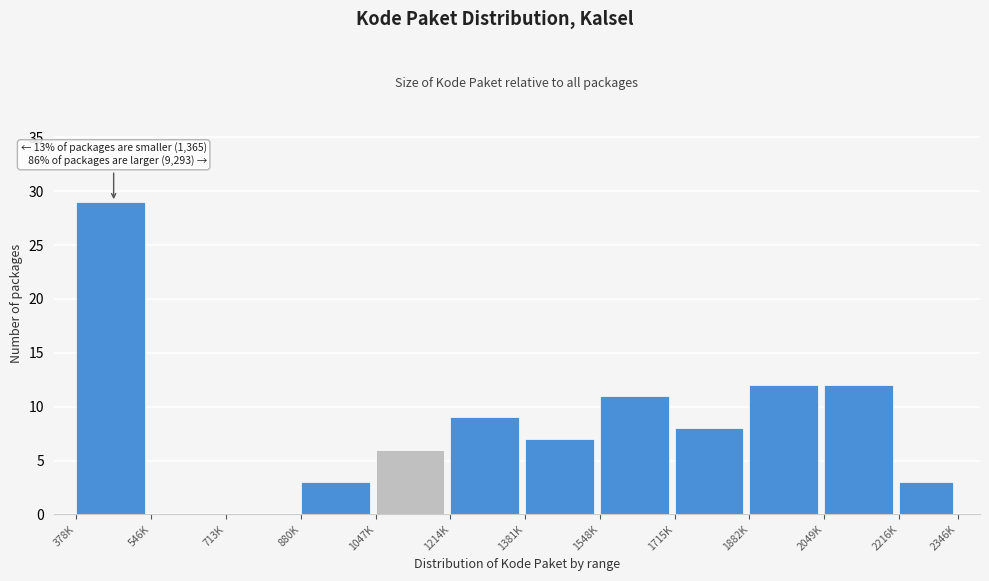

Reading right to left, extract all data points from this chart.

2216K=3	2049K=12	1882K=12	1715K=8	1548K=11	1381K=7	1214K=9	1047K=6	880K=3	713K=0	546K=0	378K=29